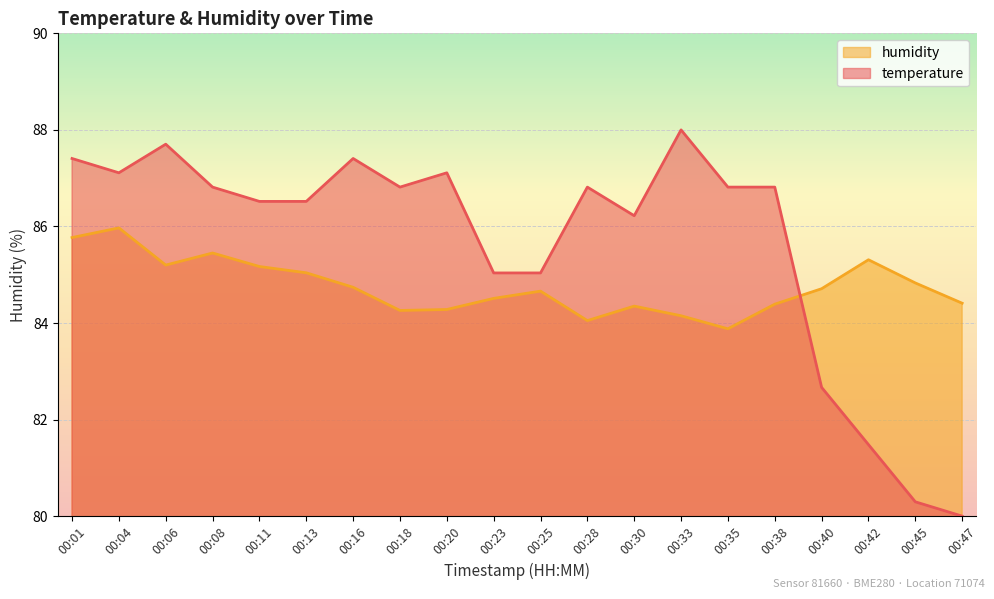

Reading right to left, list all the values displayed in this chart.

temperature: 00:47=80.0	00:45=80.3	00:42=81.5	00:40=82.7	00:38=86.8	00:35=86.8	00:33=88.0	00:30=86.2	00:28=86.8	00:25=85.0	00:23=85.0	00:20=87.1	00:18=86.8	00:16=87.4	00:13=86.5	00:11=86.5	00:08=86.8	00:06=87.7	00:04=87.1	00:01=87.4
humidity: 00:47=84.4	00:45=84.8	00:42=85.3	00:40=84.7	00:38=84.4	00:35=83.9	00:33=84.2	00:30=84.3	00:28=84.0	00:25=84.7	00:23=84.5	00:20=84.3	00:18=84.3	00:16=84.7	00:13=85.0	00:11=85.2	00:08=85.5	00:06=85.2	00:04=86.0	00:01=85.8